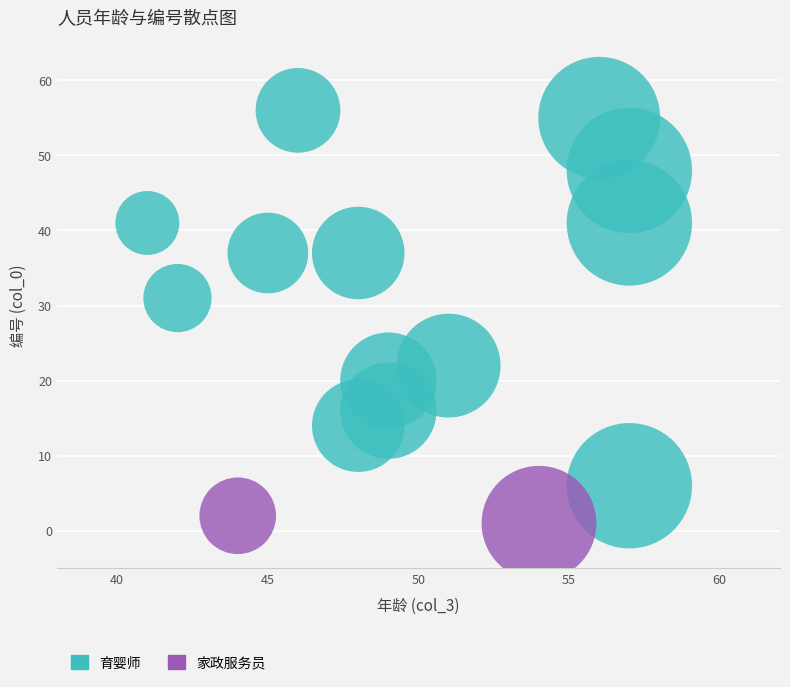

What are all the series names shown in the legend?

育婴师, 家政服务员